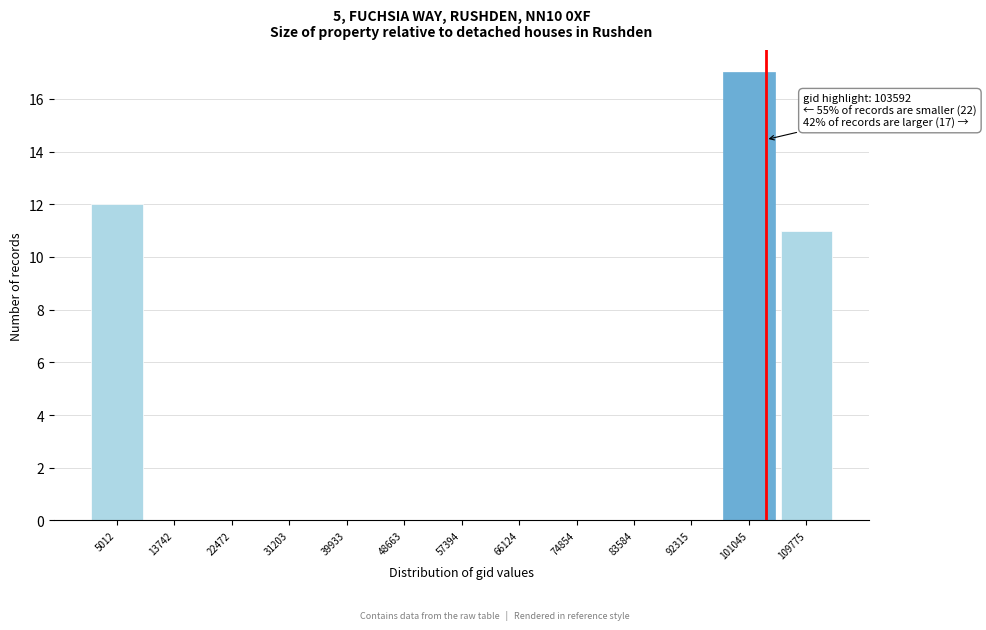

Over which range of the x-axis is the bar tallest?

97000 to 105000